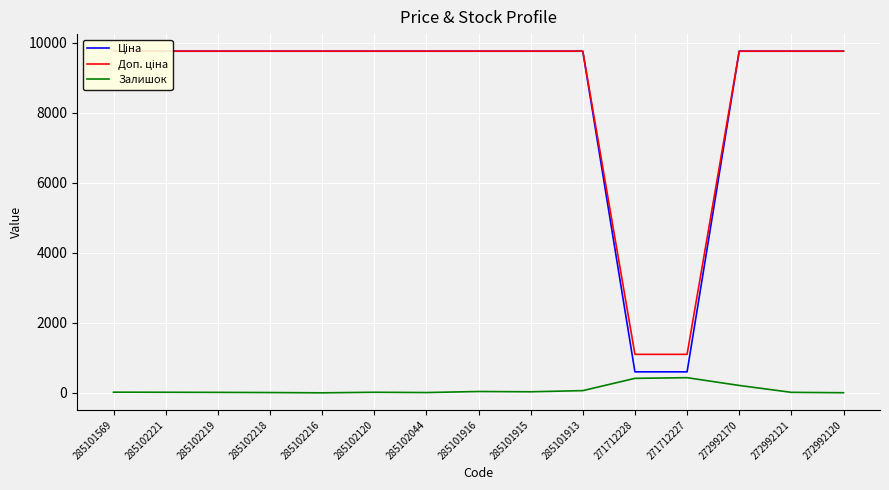

What is the highest value of the Ціна series?

9764.4